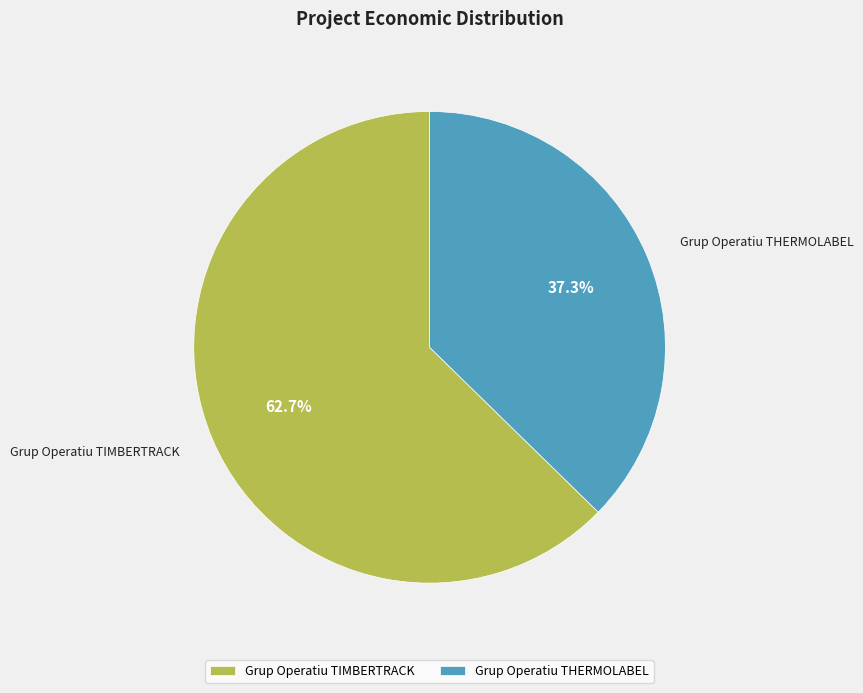

Does Grup Operatiu TIMBERTRACK represent more than half of the total?

Yes